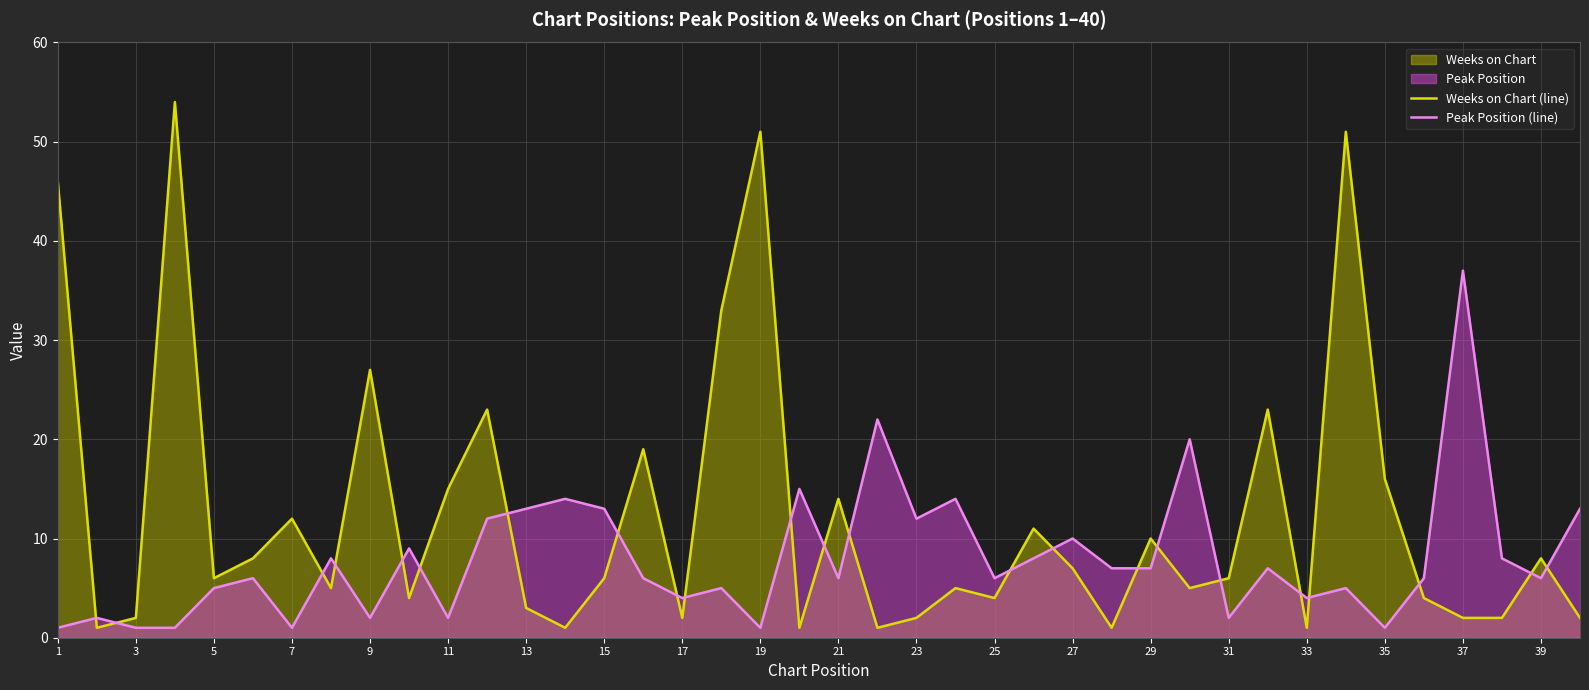

Where does the Weeks on Chart (line) series first go above 6?

1